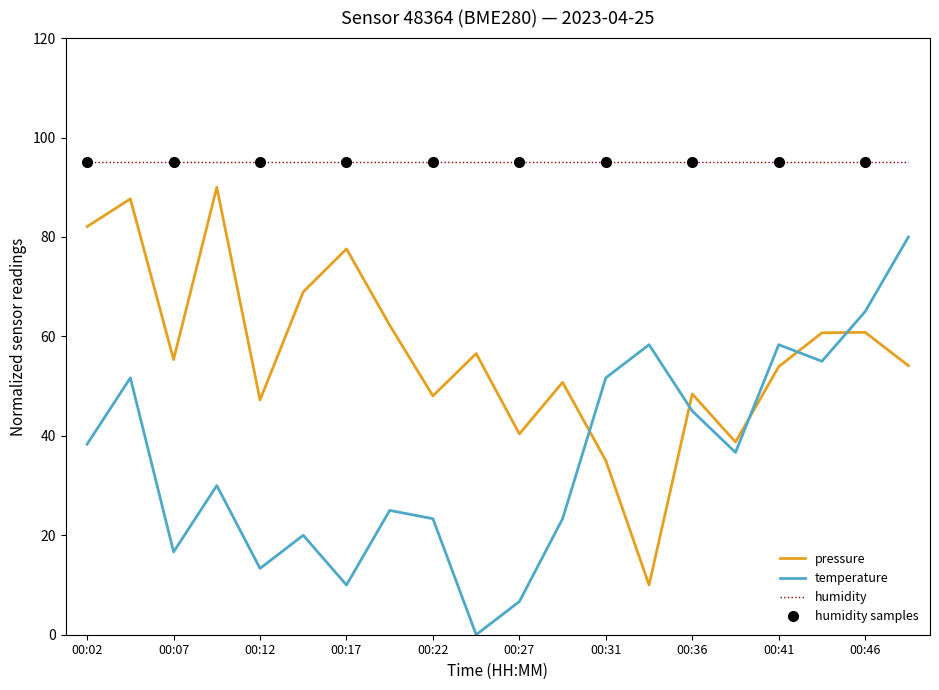

Reading right to left, what are all the values shown in this chart?

pressure: 00:49=54.1	00:46=60.8	00:44=60.7	00:41=53.9	00:39=38.8	00:36=48.4	00:34=10.0	00:31=35.0	00:29=50.8	00:27=40.4	00:24=56.6	00:22=48.0	00:19=62.2	00:17=77.6	00:14=69.0	00:12=47.2	00:09=90.0	00:07=55.4	00:04=87.7	00:02=82.1
temperature: 00:49=80.0	00:46=65.0	00:44=55.0	00:41=58.3	00:39=36.7	00:36=45.0	00:34=58.3	00:31=51.7	00:29=23.3	00:27=6.7	00:24=0.0	00:22=23.3	00:19=25.0	00:17=10.0	00:14=20.0	00:12=13.3	00:09=30.0	00:07=16.7	00:04=51.7	00:02=38.3